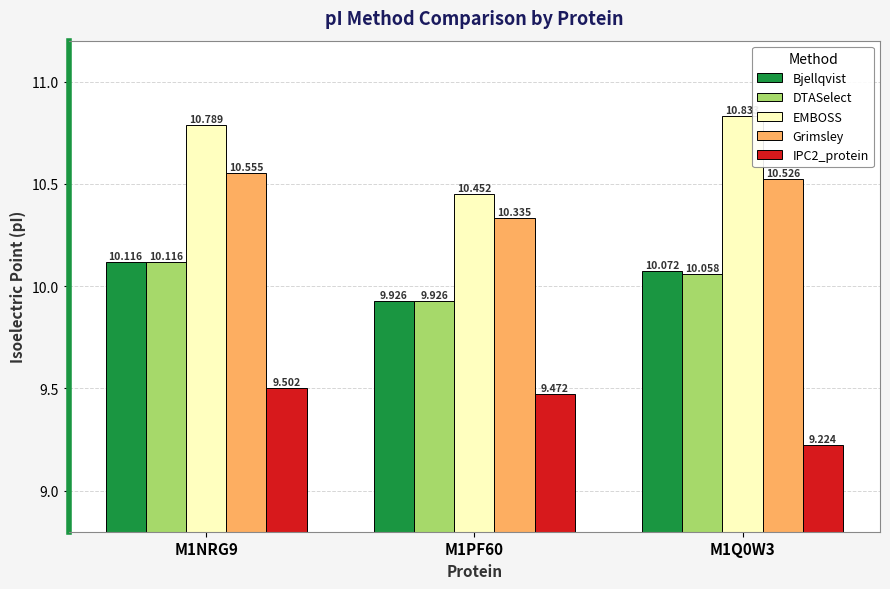

What is the sum of all Grimsley values?

31.4